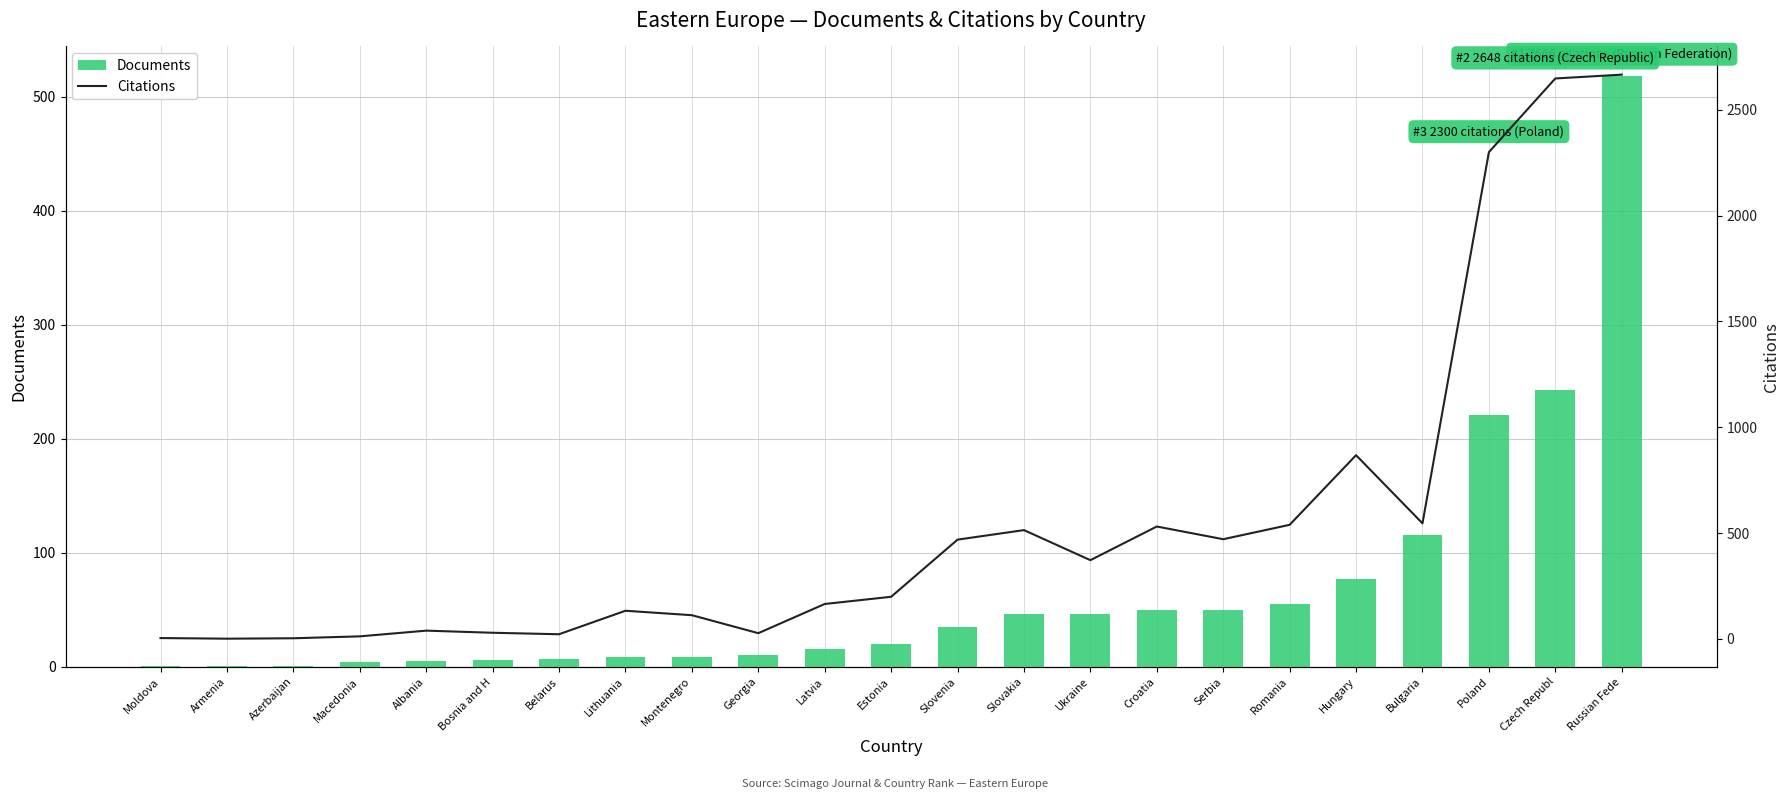

How many series are shown in this chart?

2